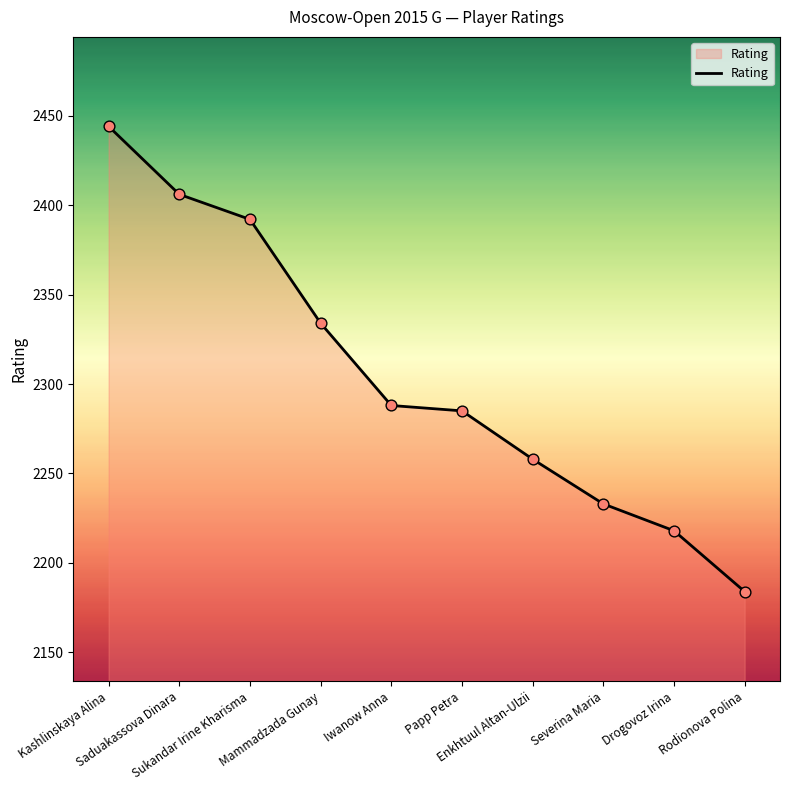

What is the change in value from Kashlinskaya Alina to Saduakassova Dinara?

-38